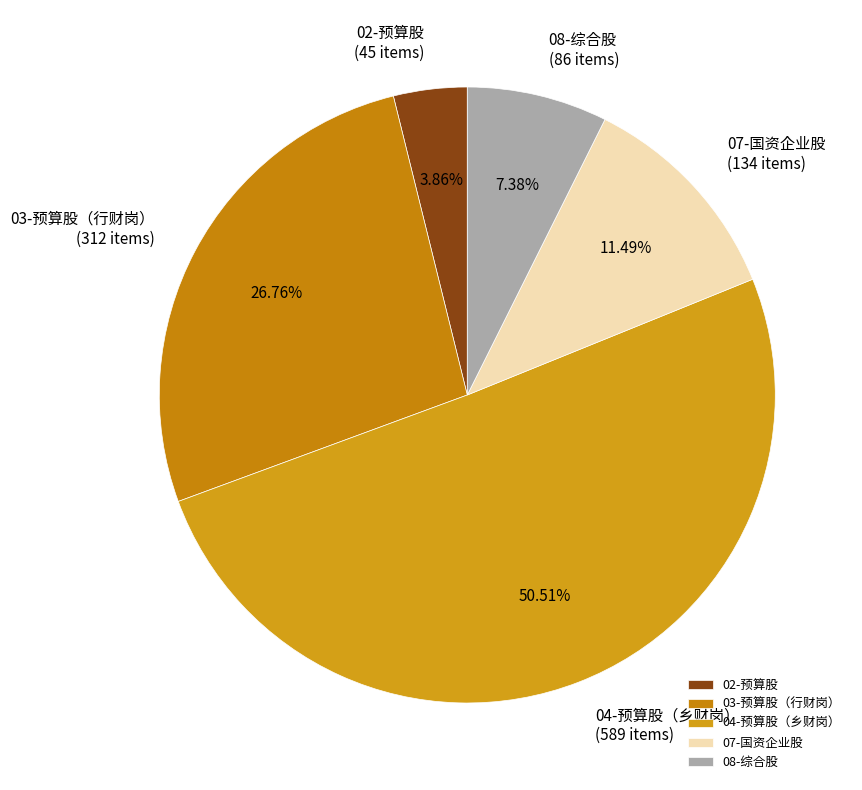

To the nearest percent, what is the average slice percentage?

20%